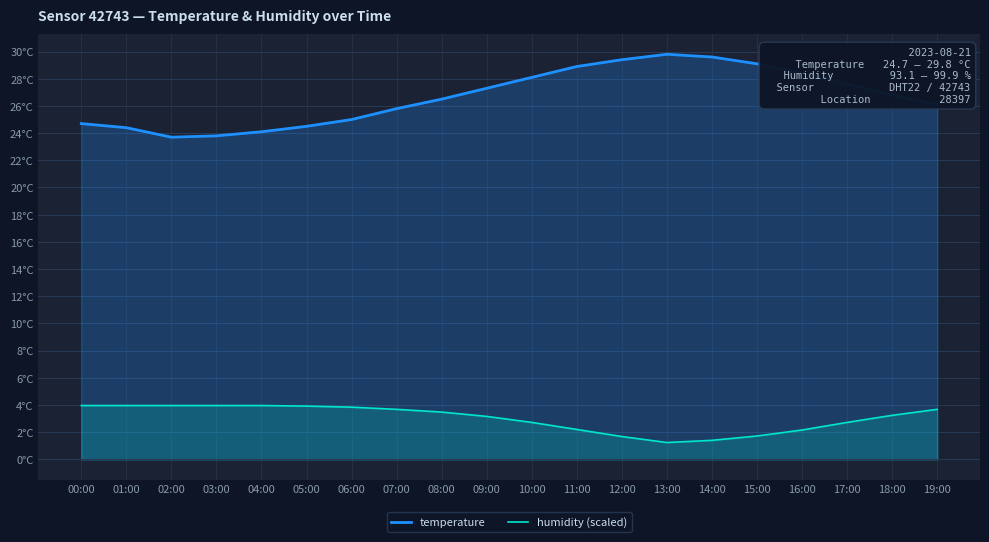

How many data points in humidity (scaled) are less than 3?

8